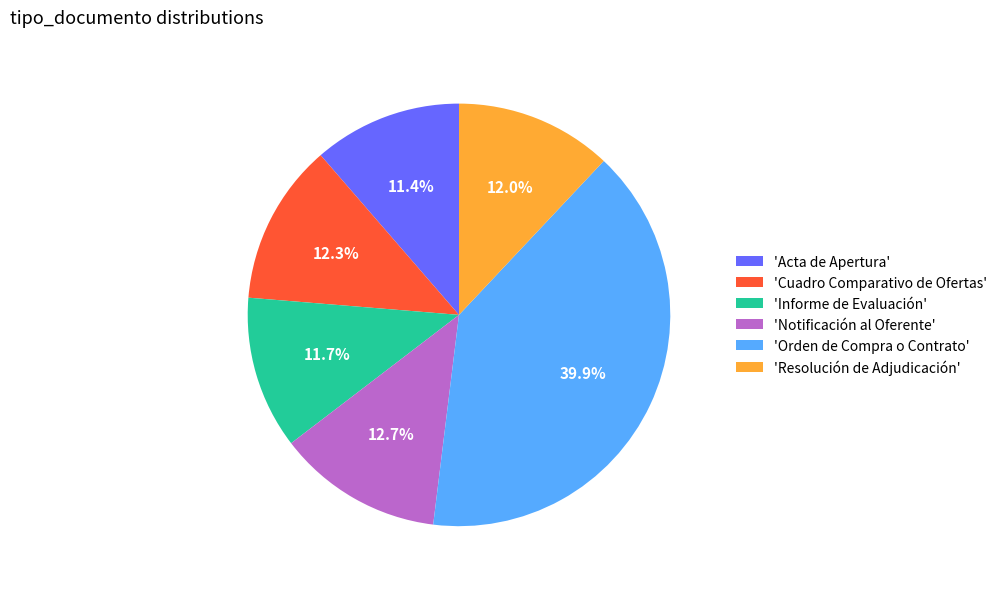

Which has a higher value, 'Cuadro Comparativo de Ofertas' or 'Informe de Evaluación'?

'Cuadro Comparativo de Ofertas'